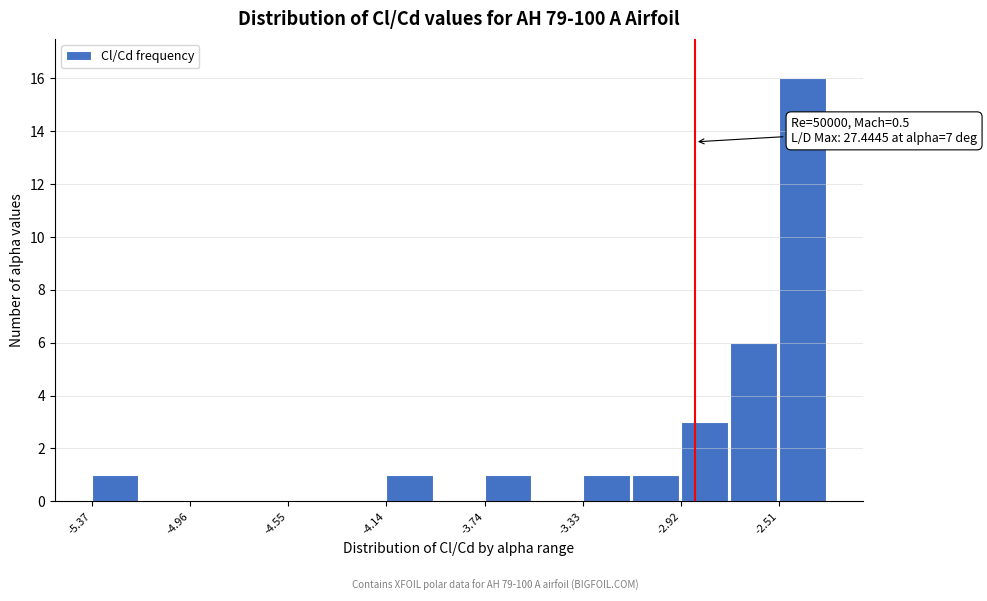

Over which range of the x-axis is the bar tallest?

-2.50 to -2.30